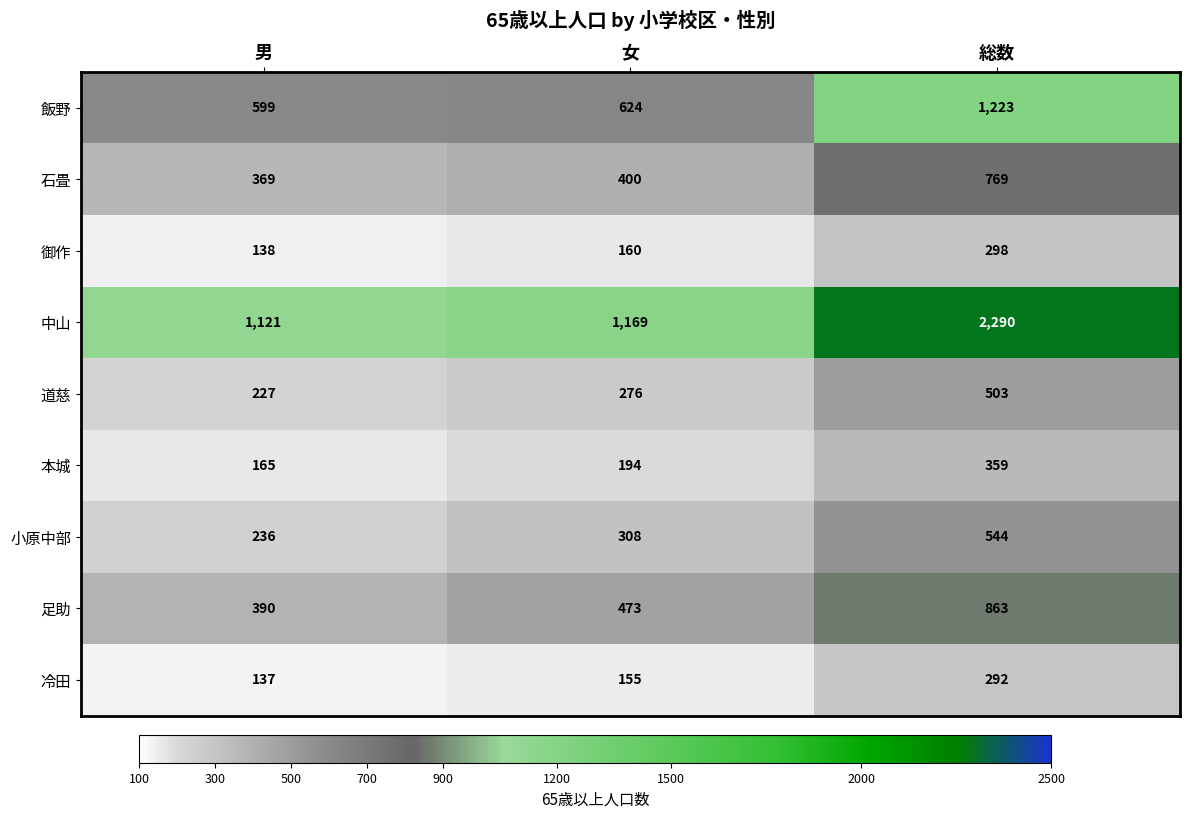

What is the difference between the highest and lowest values at 男?

984